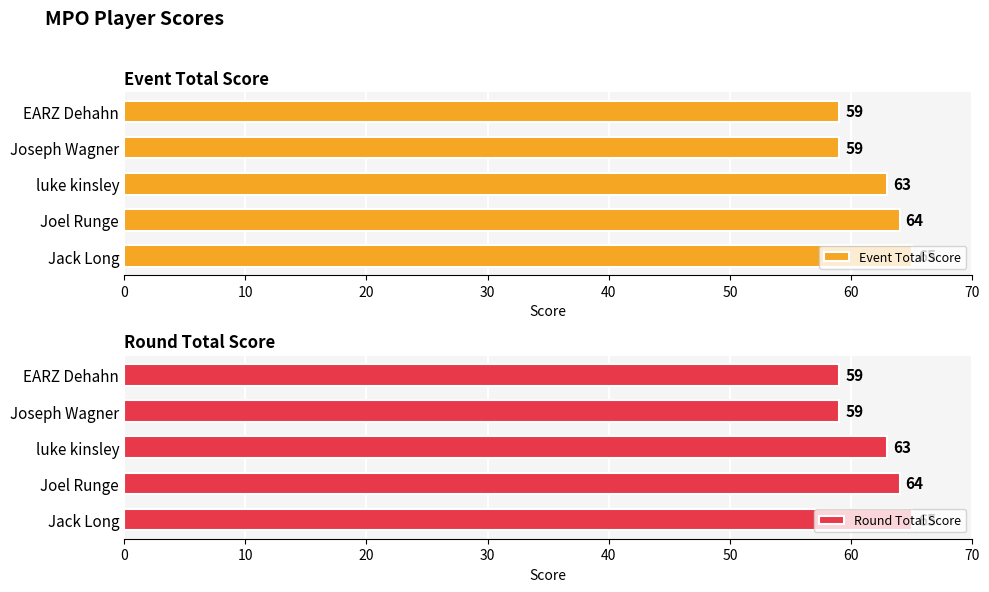

What is the difference between the Event Total Score values at Joel Runge and Jack Long?

1